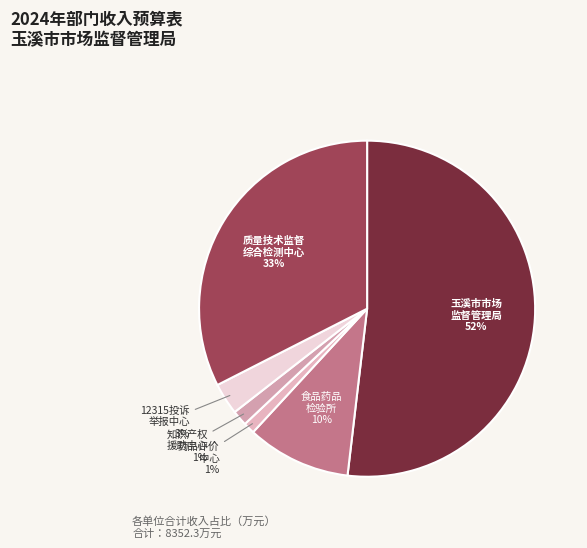

What percentage is the 质量技术监督 综合检测中心 slice, to the nearest percent?

33%